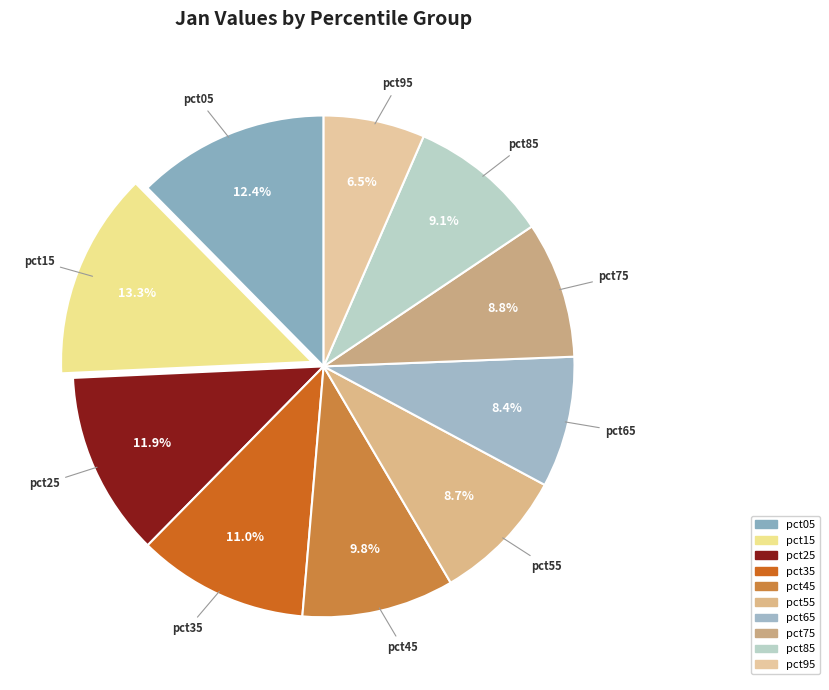

Which category has the biggest portion of the pie?

pct15